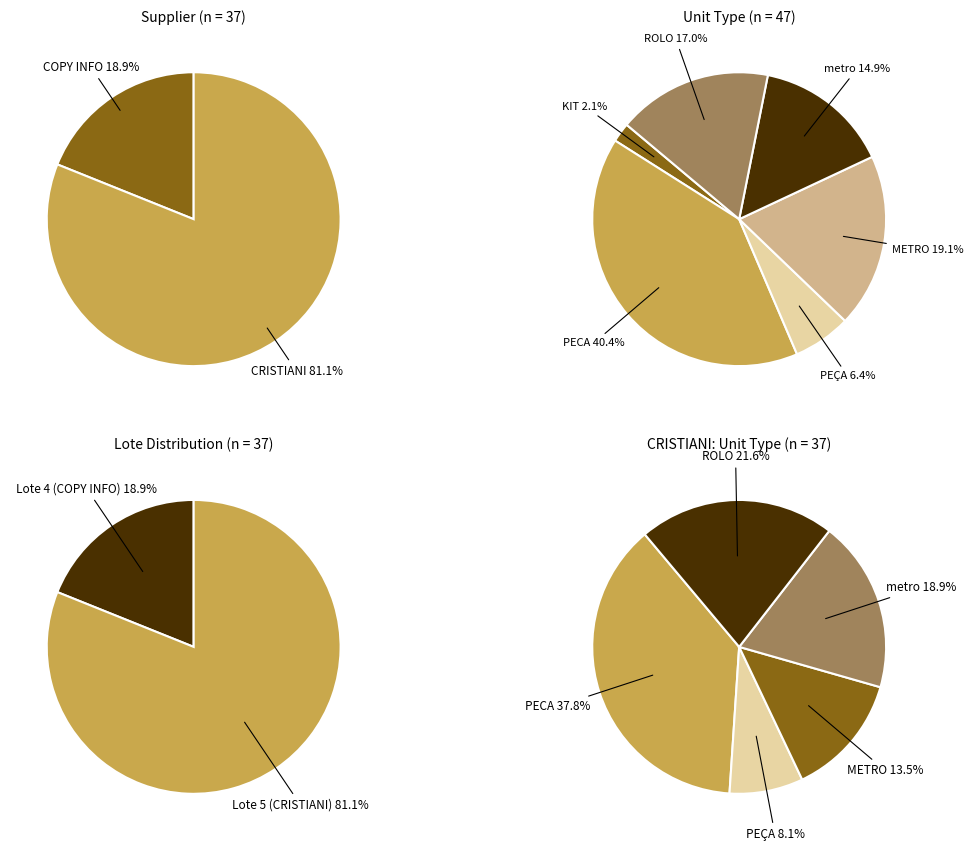

Is it true that COPY INFO - COMERCIO DE MAQUINAS E SUPRIMENTOS is 24% of the pie?

False